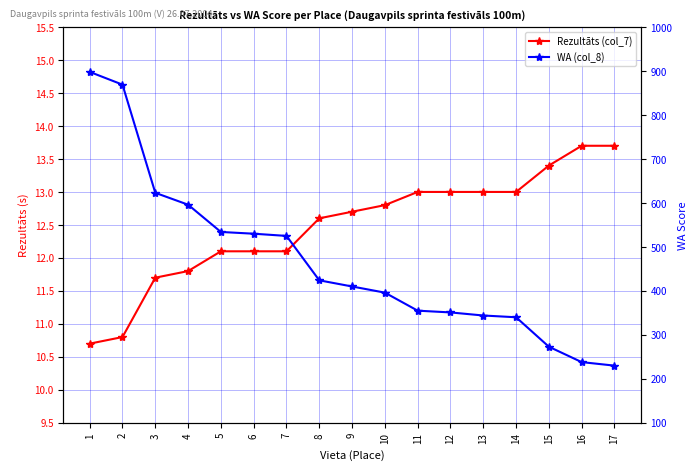

The value of WA (col_8) at 11 is 510.7. True or false?

False